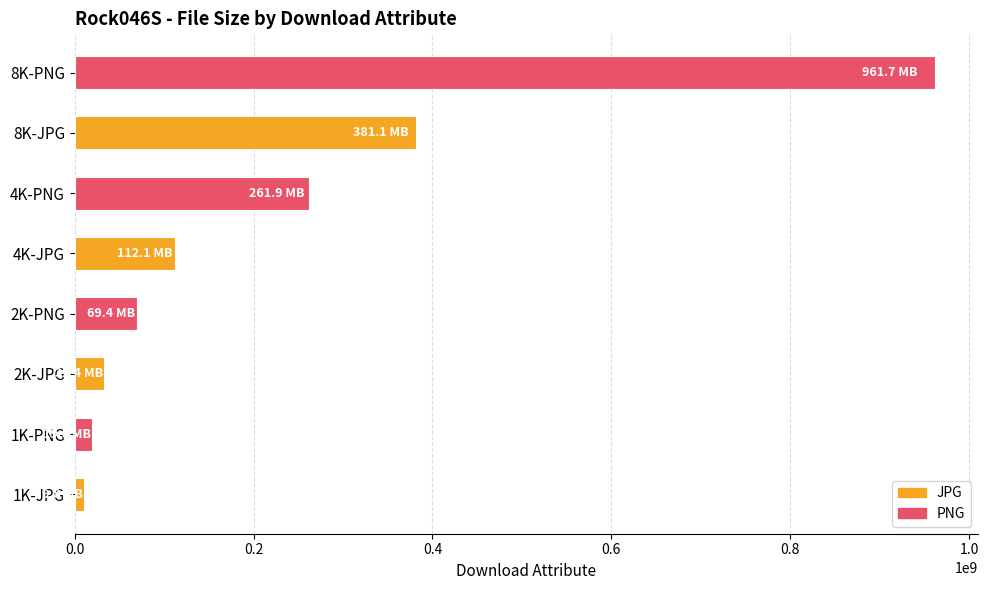

What is the sum of all values?

1847367541